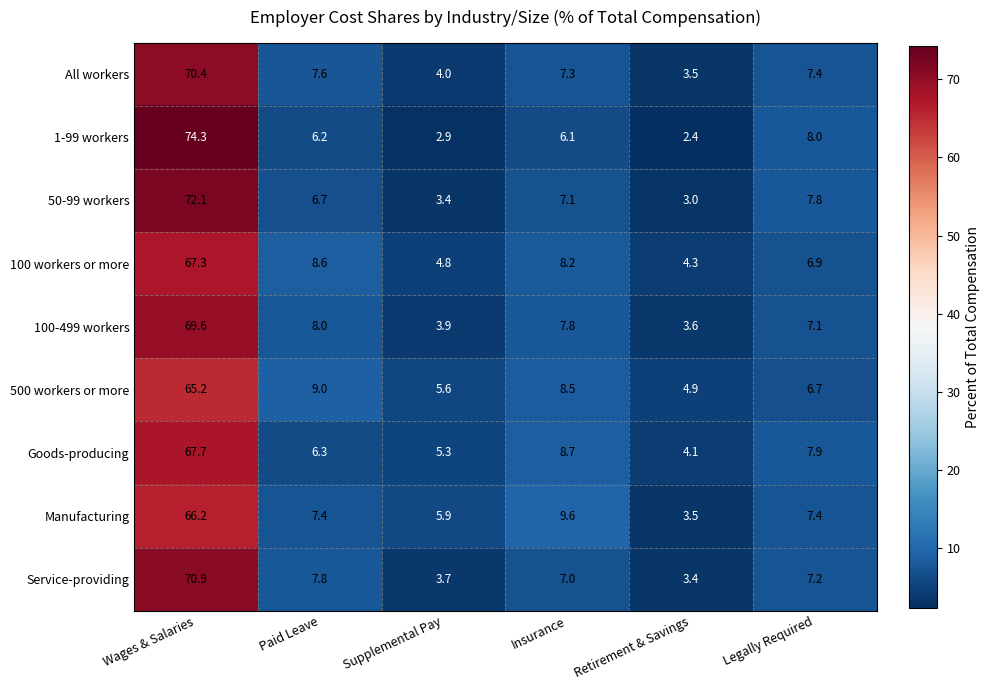

How many data points in All workers are above 7?

4